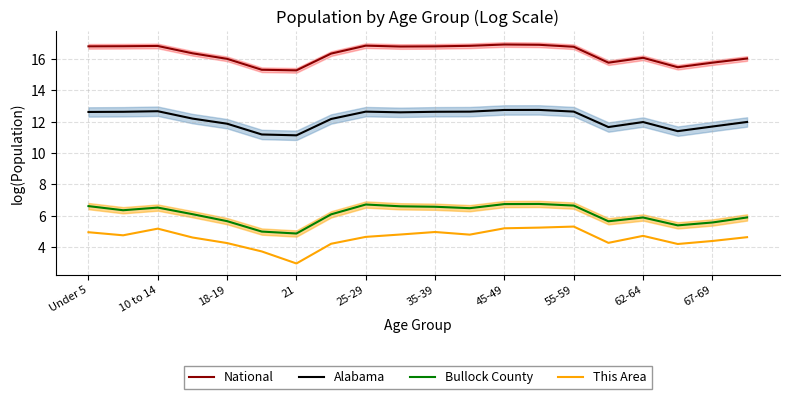

Does the chart display data point markers on the line(s)?

No